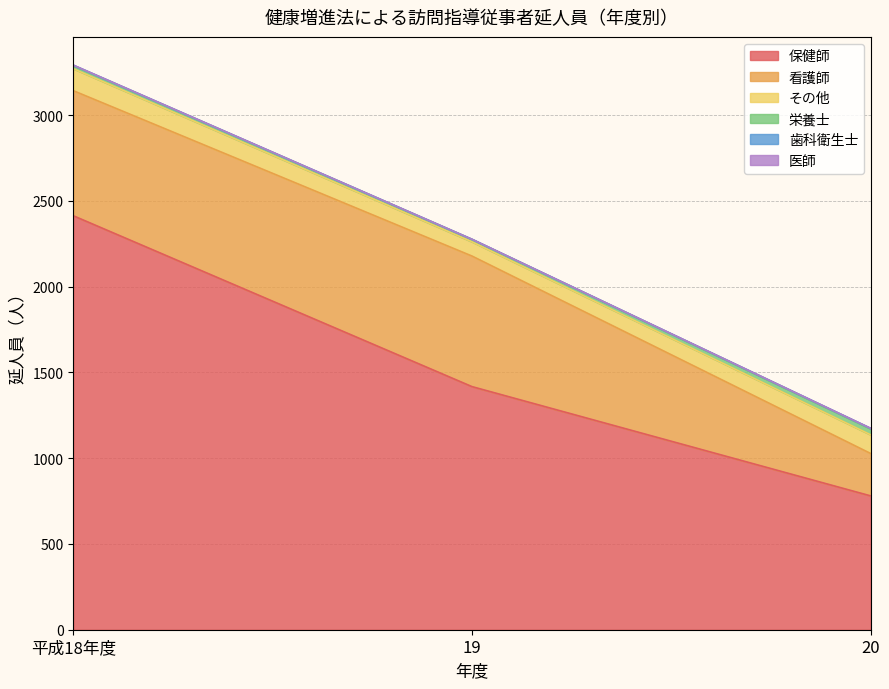

What is the total value across all series at 19?

2276